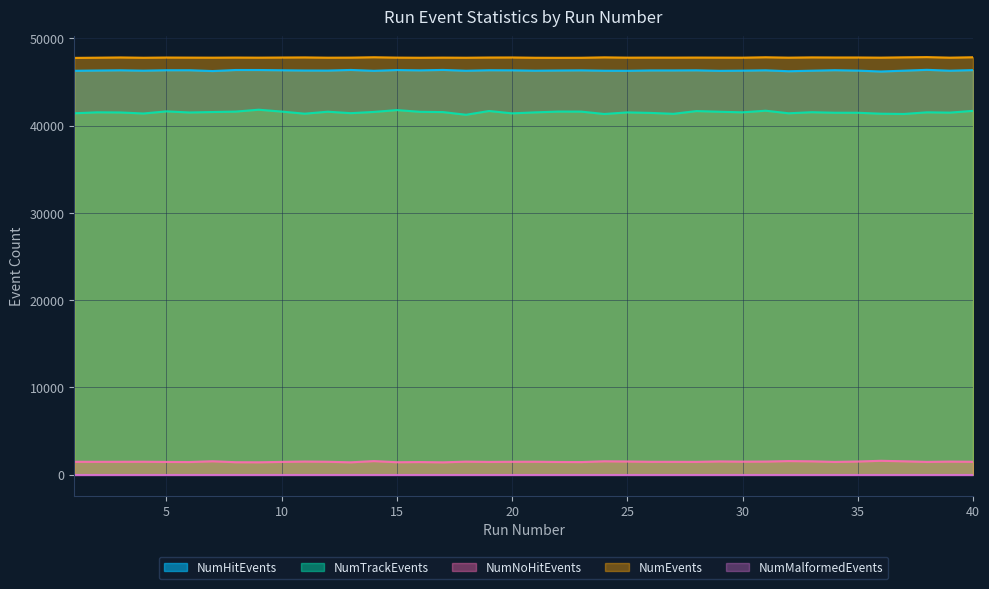

What is the approximate value of NumNoHitEvents at 29, to the nearest 10?

1520